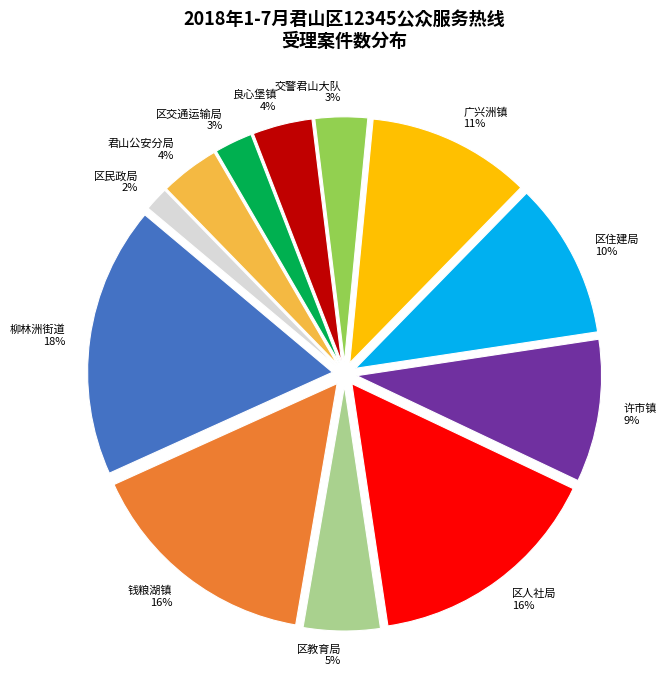

Do 区交通运输局 and 区住建局 together represent more than half of the pie?

No